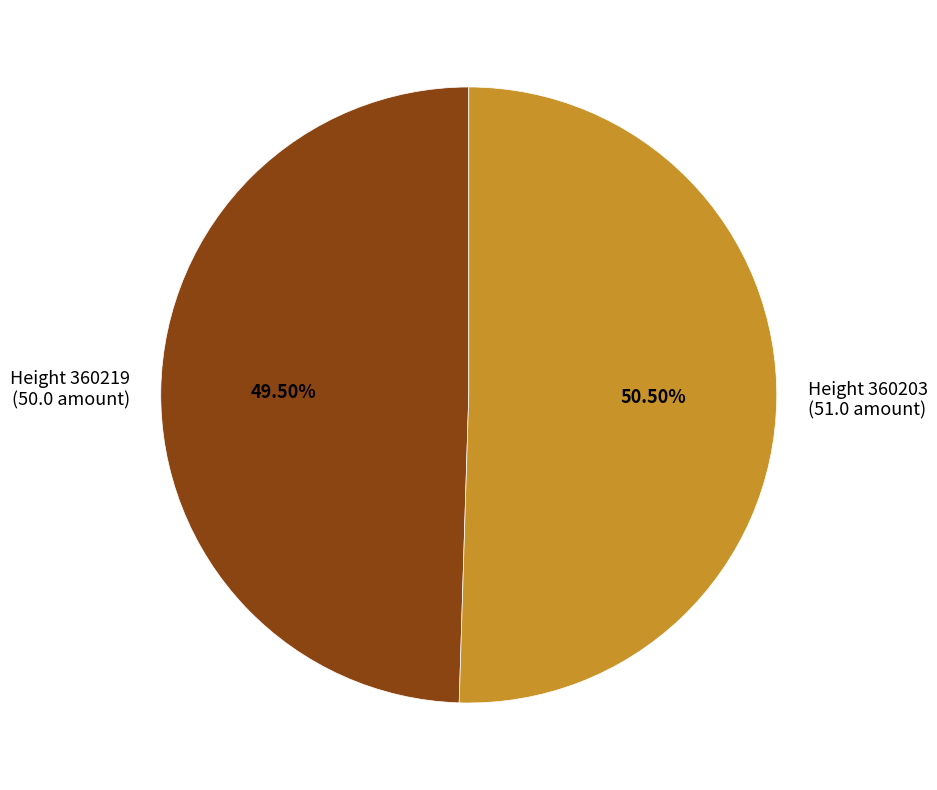

Is there a majority slice in this chart?

Yes